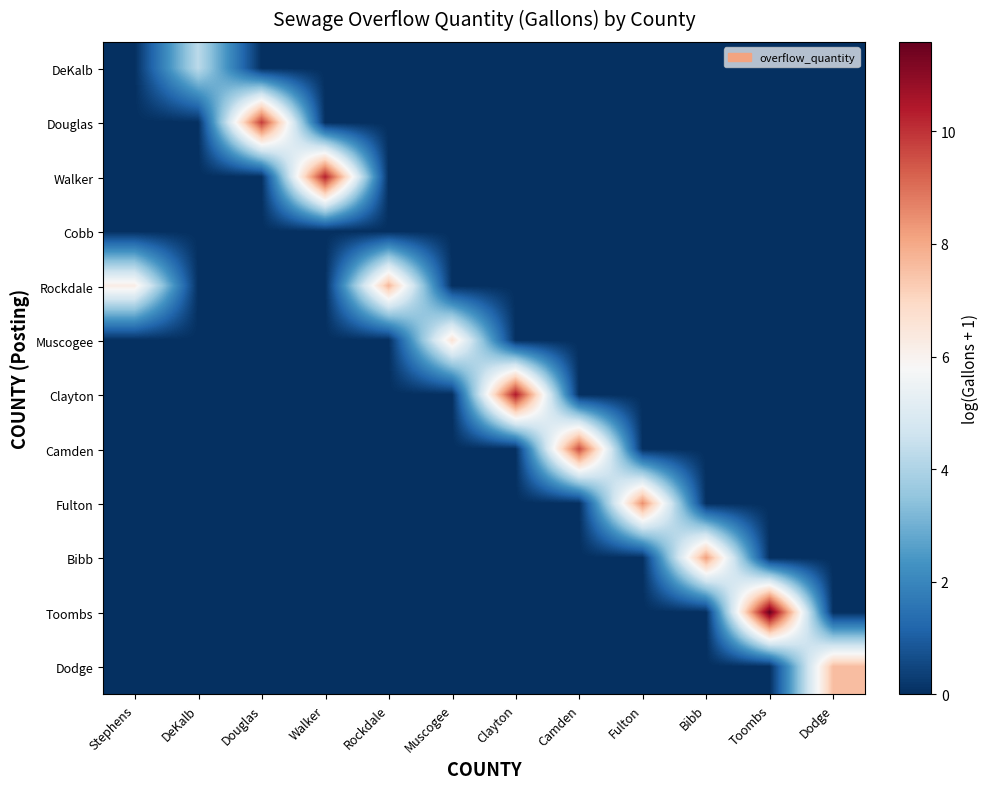

Reading left to right, what are all the values shown in this chart?

DeKalb: Stephens=0.0	DeKalb=4.3	Douglas=0.0	Walker=0.0	Rockdale=0.0	Muscogee=0.0	Clayton=0.0	Camden=0.0	Fulton=0.0	Bibb=0.0	Toombs=0.0	Dodge=0.0
Douglas: Stephens=0.0	DeKalb=0.0	Douglas=9.8	Walker=0.0	Rockdale=0.0	Muscogee=0.0	Clayton=0.0	Camden=0.0	Fulton=0.0	Bibb=0.0	Toombs=0.0	Dodge=0.0
Walker: Stephens=0.0	DeKalb=0.0	Douglas=0.0	Walker=10.3	Rockdale=0.0	Muscogee=0.0	Clayton=0.0	Camden=0.0	Fulton=0.0	Bibb=0.0	Toombs=0.0	Dodge=0.0
Cobb: Stephens=0.0	DeKalb=0.0	Douglas=0.0	Walker=0.0	Rockdale=0.0	Muscogee=0.0	Clayton=0.0	Camden=0.0	Fulton=0.0	Bibb=0.0	Toombs=0.0	Dodge=0.0
Rockdale: Stephens=6.2	DeKalb=0.0	Douglas=0.0	Walker=0.0	Rockdale=7.7	Muscogee=0.0	Clayton=0.0	Camden=0.0	Fulton=0.0	Bibb=0.0	Toombs=0.0	Dodge=0.0
Muscogee: Stephens=0.0	DeKalb=0.0	Douglas=0.0	Walker=0.0	Rockdale=0.0	Muscogee=6.6	Clayton=0.0	Camden=0.0	Fulton=0.0	Bibb=0.0	Toombs=0.0	Dodge=0.0
Clayton: Stephens=0.0	DeKalb=0.0	Douglas=0.0	Walker=0.0	Rockdale=0.0	Muscogee=0.0	Clayton=10.4	Camden=0.0	Fulton=0.0	Bibb=0.0	Toombs=0.0	Dodge=0.0
Camden: Stephens=0.0	DeKalb=0.0	Douglas=0.0	Walker=0.0	Rockdale=0.0	Muscogee=0.0	Clayton=0.0	Camden=9.6	Fulton=0.0	Bibb=0.0	Toombs=0.0	Dodge=0.0
Fulton: Stephens=0.0	DeKalb=0.0	Douglas=0.0	Walker=0.0	Rockdale=0.0	Muscogee=0.0	Clayton=0.0	Camden=0.0	Fulton=8.5	Bibb=0.0	Toombs=0.0	Dodge=0.0
Bibb: Stephens=0.0	DeKalb=0.0	Douglas=0.0	Walker=0.0	Rockdale=0.0	Muscogee=0.0	Clayton=0.0	Camden=0.0	Fulton=0.0	Bibb=8.2	Toombs=0.0	Dodge=0.0
Toombs: Stephens=0.0	DeKalb=0.0	Douglas=0.0	Walker=0.0	Rockdale=0.0	Muscogee=0.0	Clayton=0.0	Camden=0.0	Fulton=0.0	Bibb=0.0	Toombs=11.6	Dodge=0.0
Dodge: Stephens=0.0	DeKalb=0.0	Douglas=0.0	Walker=0.0	Rockdale=0.0	Muscogee=0.0	Clayton=0.0	Camden=0.0	Fulton=0.0	Bibb=0.0	Toombs=0.0	Dodge=7.6